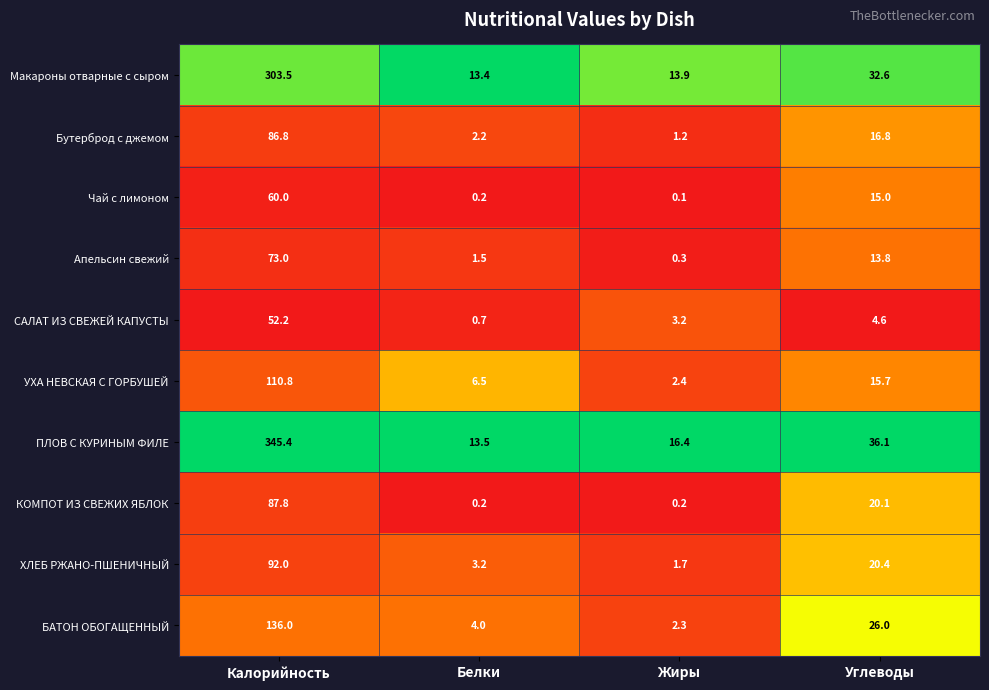

True or false: ХЛЕБ РЖАНО-ПШЕНИЧНЫЙ has a value of 7.8 at Углеводы.

False